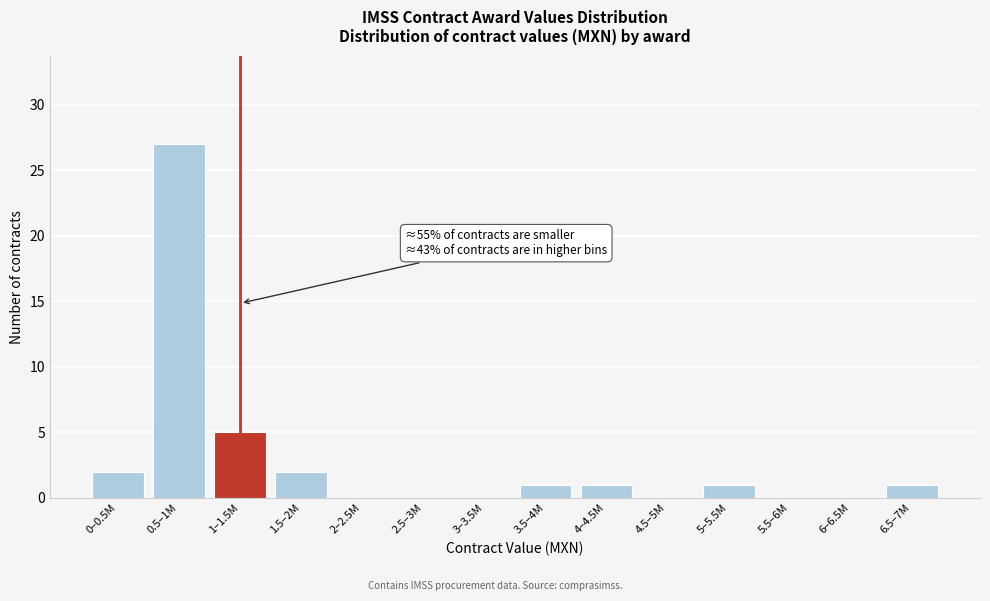

Reading left to right, what are all the values shown in this chart?

0–0.5M=2	0.5–1M=27	1–1.5M=5	1.5–2M=2	2–2.5M=0	2.5–3M=0	3–3.5M=0	3.5–4M=1	4–4.5M=1	4.5–5M=0	5–5.5M=1	5.5–6M=0	6–6.5M=0	6.5–7M=1